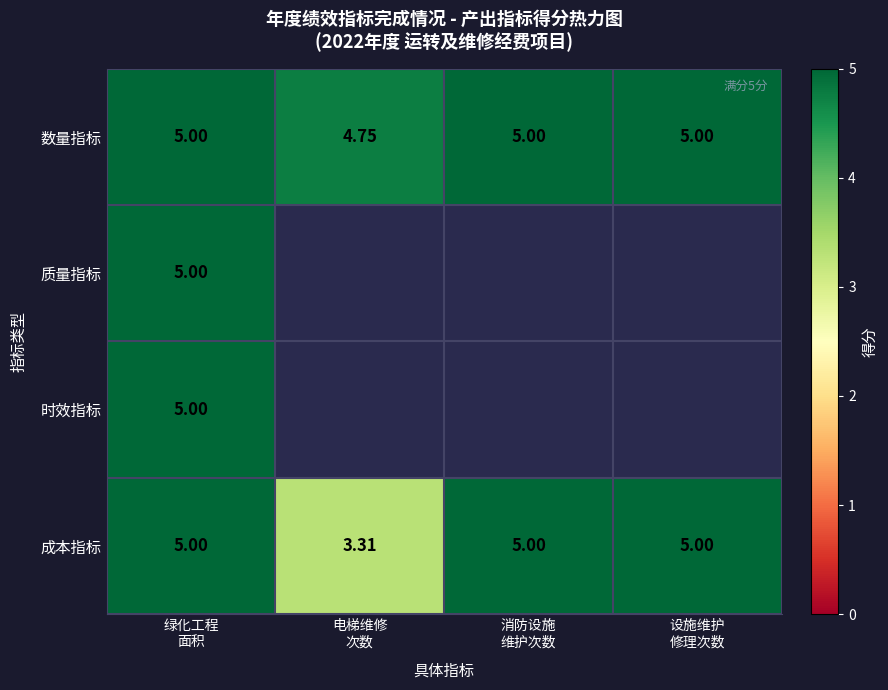

Which series has the largest range (max minus min)?

成本指标